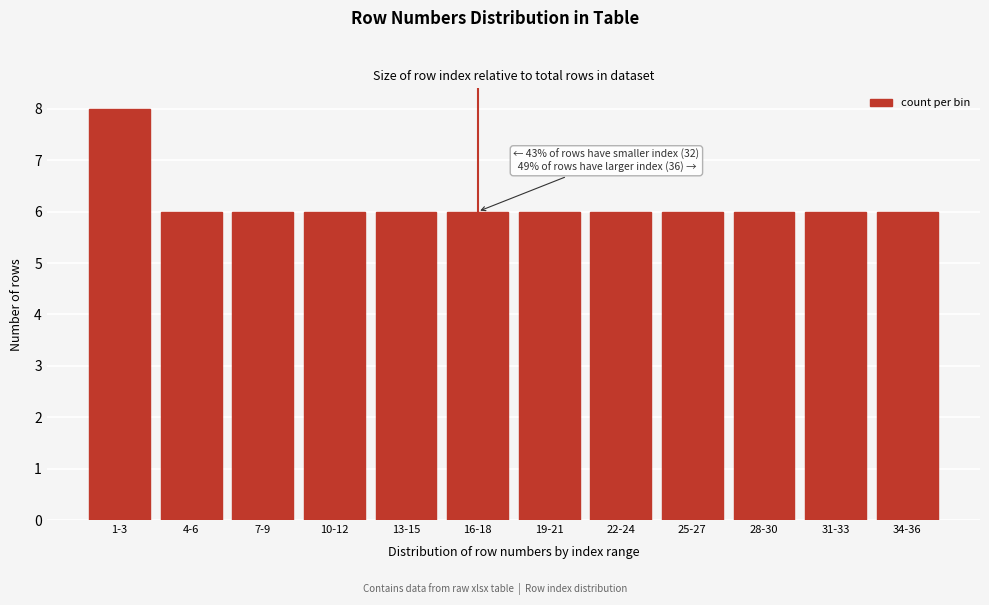

Reading left to right, list all the values displayed in this chart.

8	6	6	6	6	6	6	6	6	6	6	6